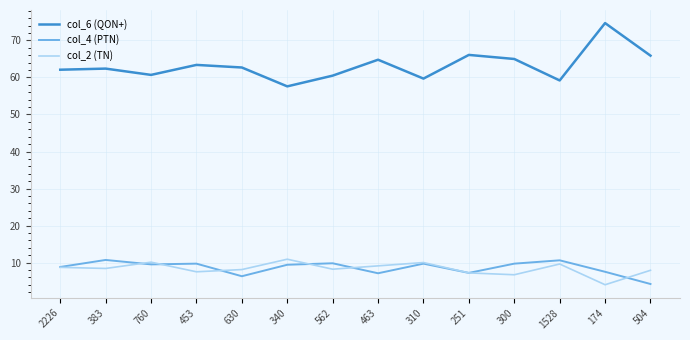

What is the smallest value displayed?

4.0